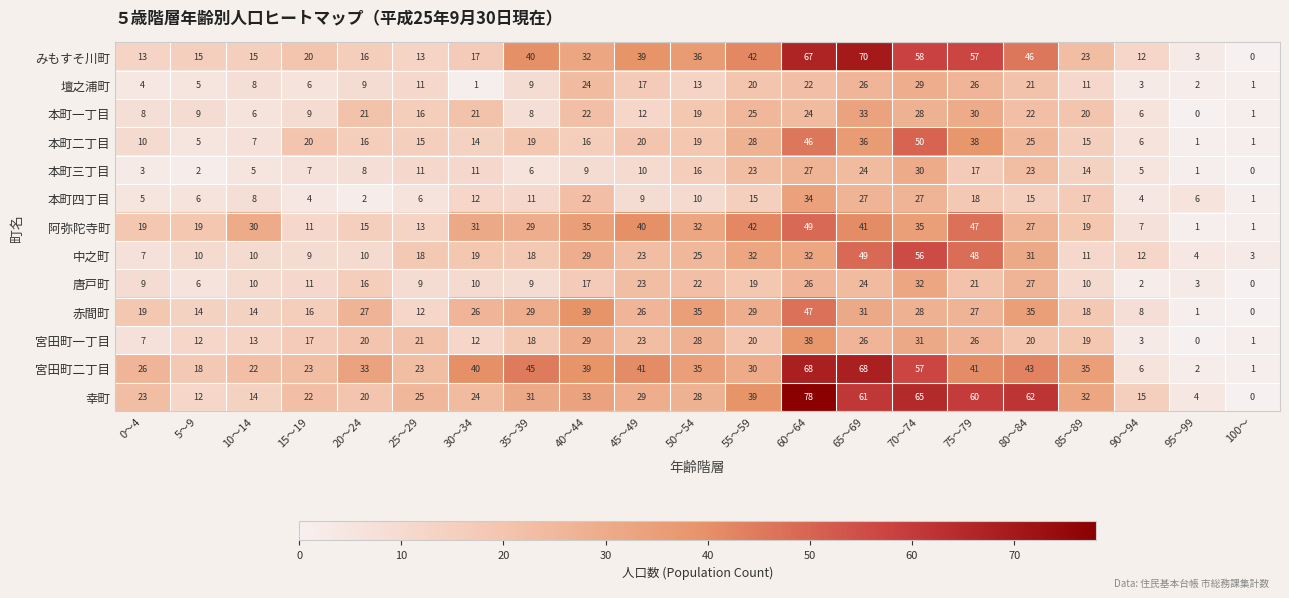

What is the maximum value shown in the chart?

78